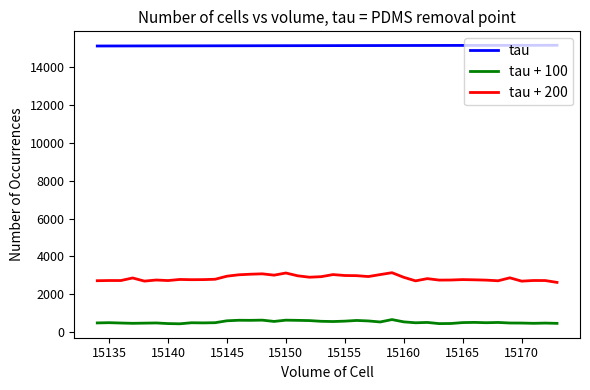

True or false: tau + 200 and tau + 100 cross at least once.

False